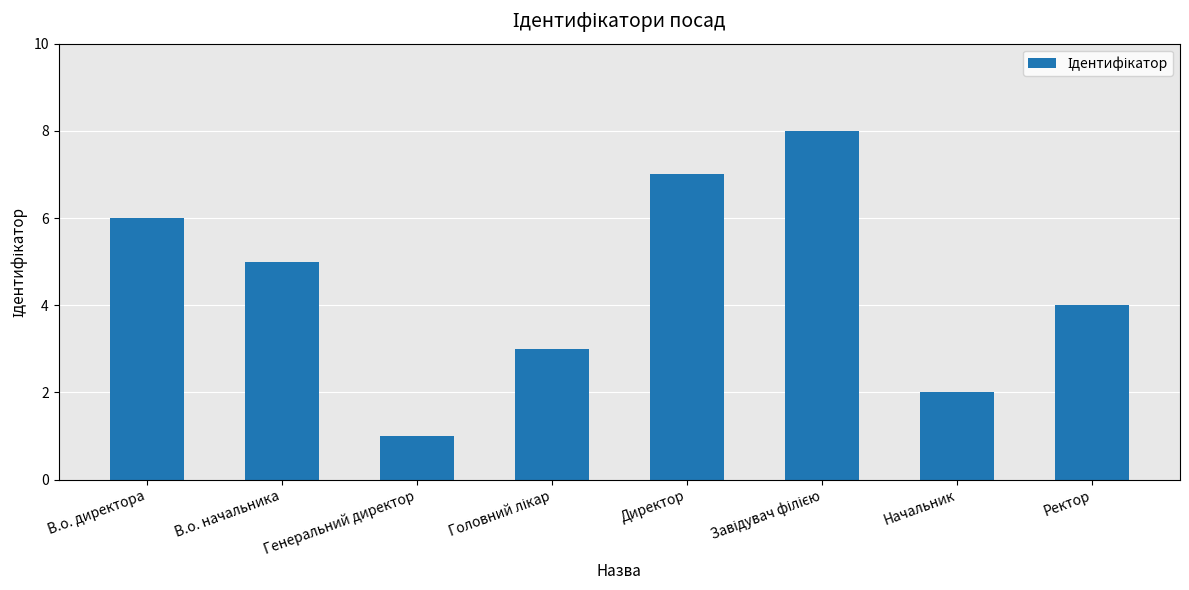

What position from the left is В.о. начальника?

2